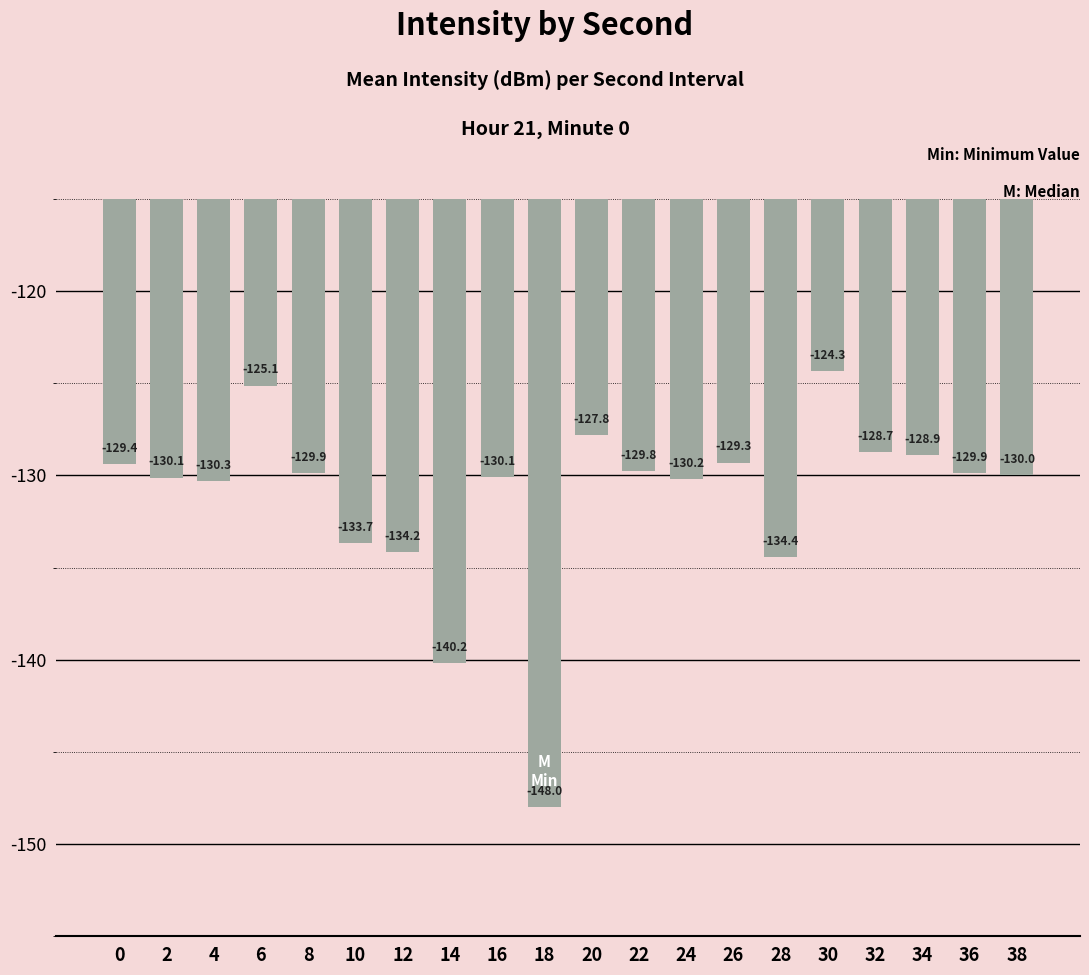

Reading left to right, transcribe all the data shown in this chart.

-129.4	-130.1	-130.3	-125.1	-129.9	-133.7	-134.2	-140.2	-130.1	-148.0	-127.8	-129.8	-130.2	-129.3	-134.4	-124.3	-128.7	-128.9	-129.9	-130.0